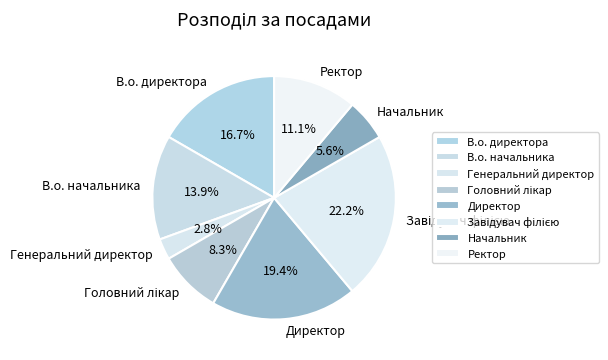

What is the smallest slice in the pie chart?

Генеральний директор